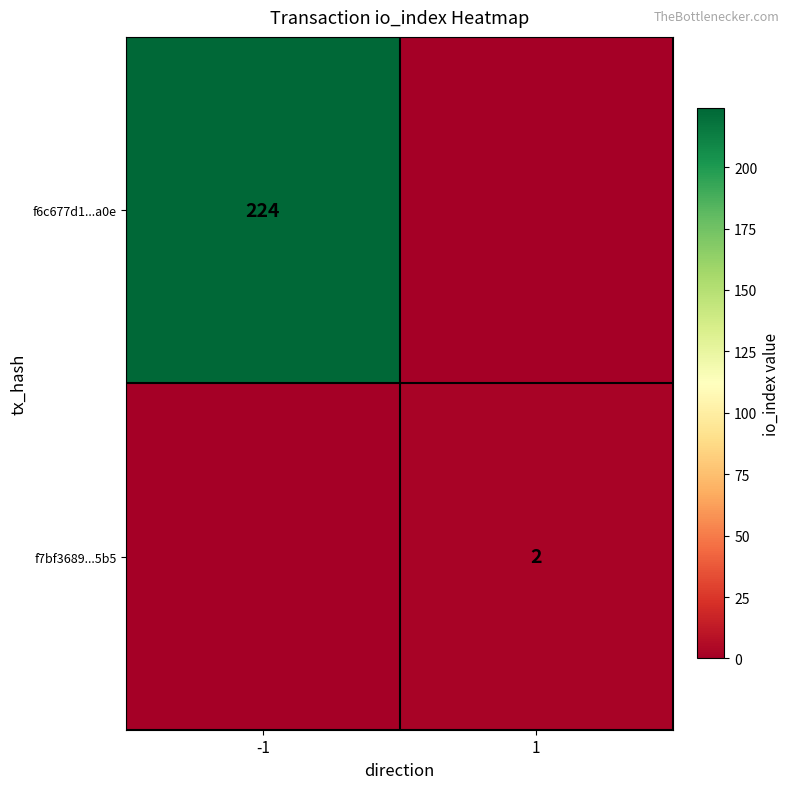

The f6c677d1...a0e series shows 224 at -1. True or false?

True